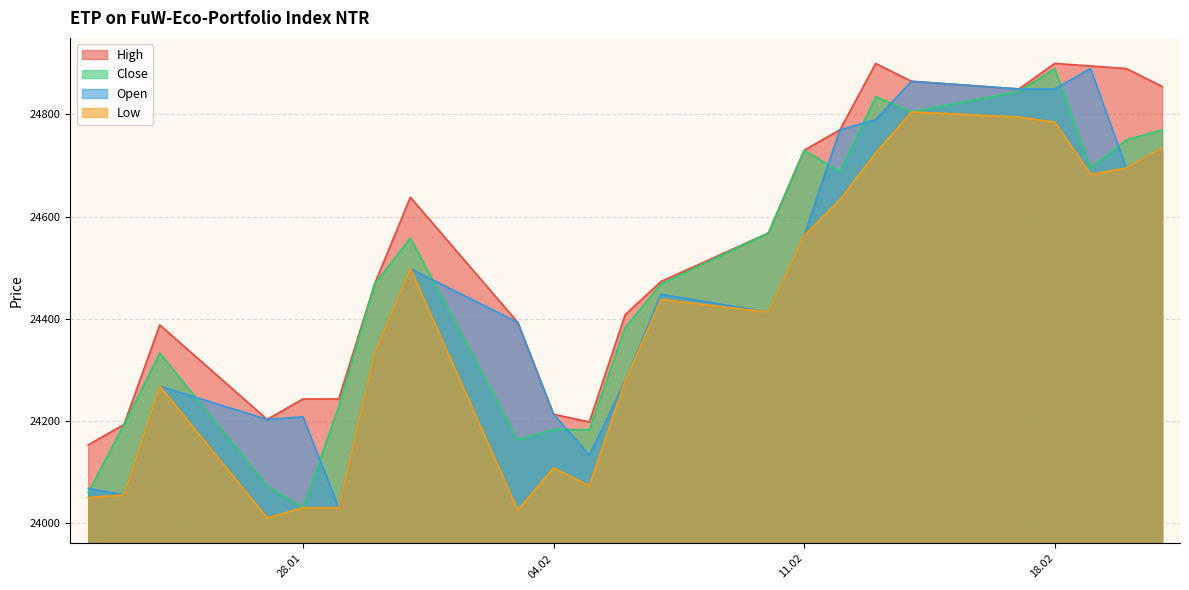

True or false: Open and Low intersect in this chart.

False